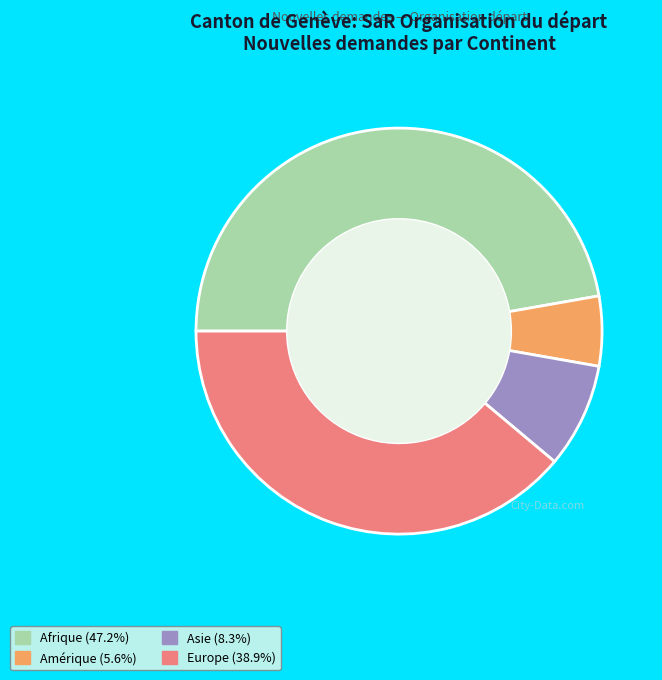

Is Afrique (47.2%) the majority of the pie?

No